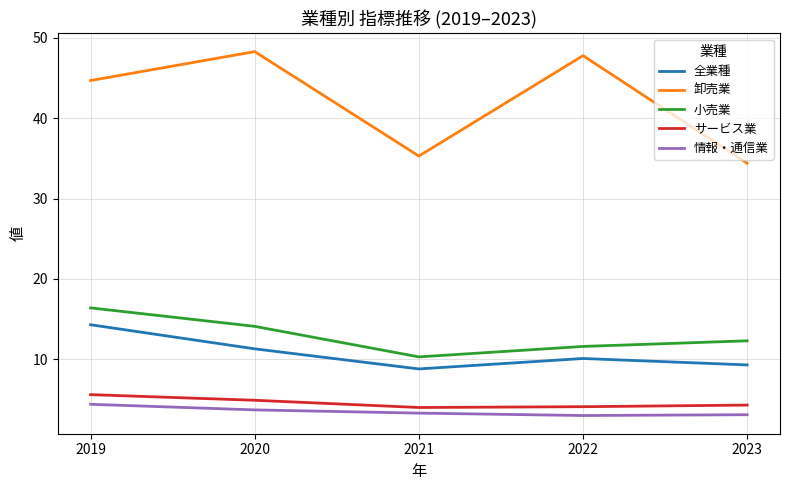

What is the lowest value of the 小売業 series?

10.3